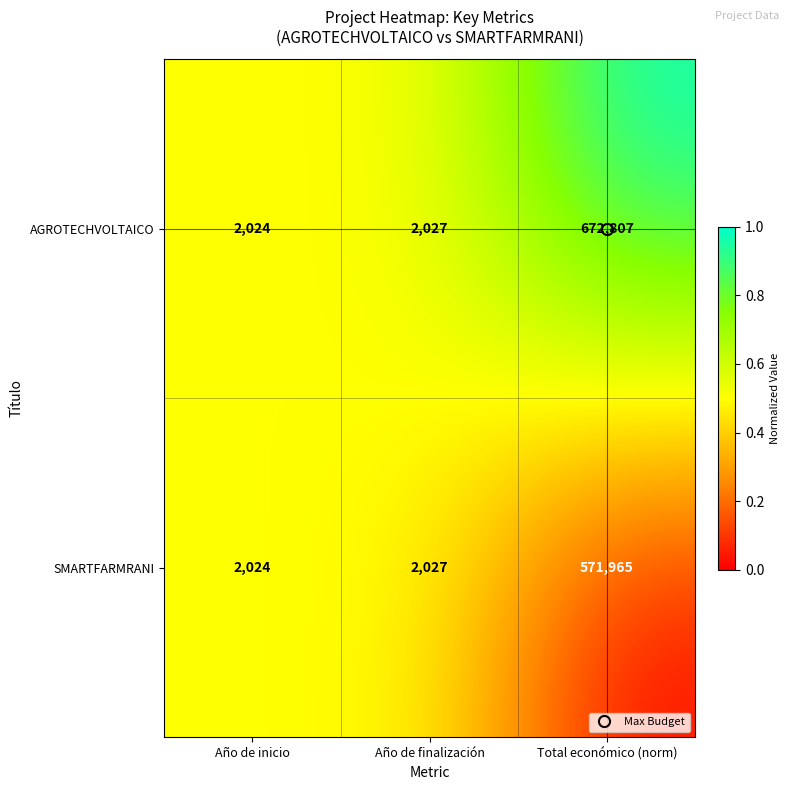

What is the difference between the maximum and minimum values in the SMARTFARMRANI series?

569941